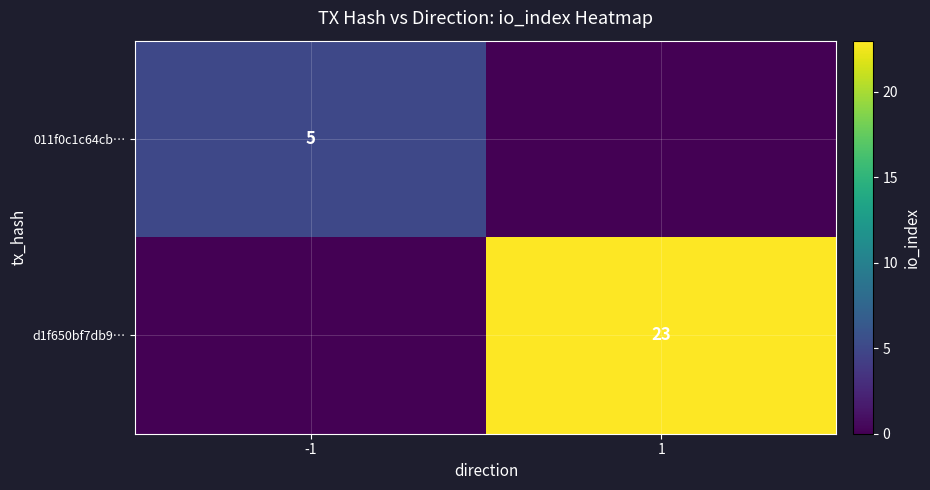

Is the value of 011f0c1c64cb… at -1 greater than the value of d1f650bf7db9… at 1?

No